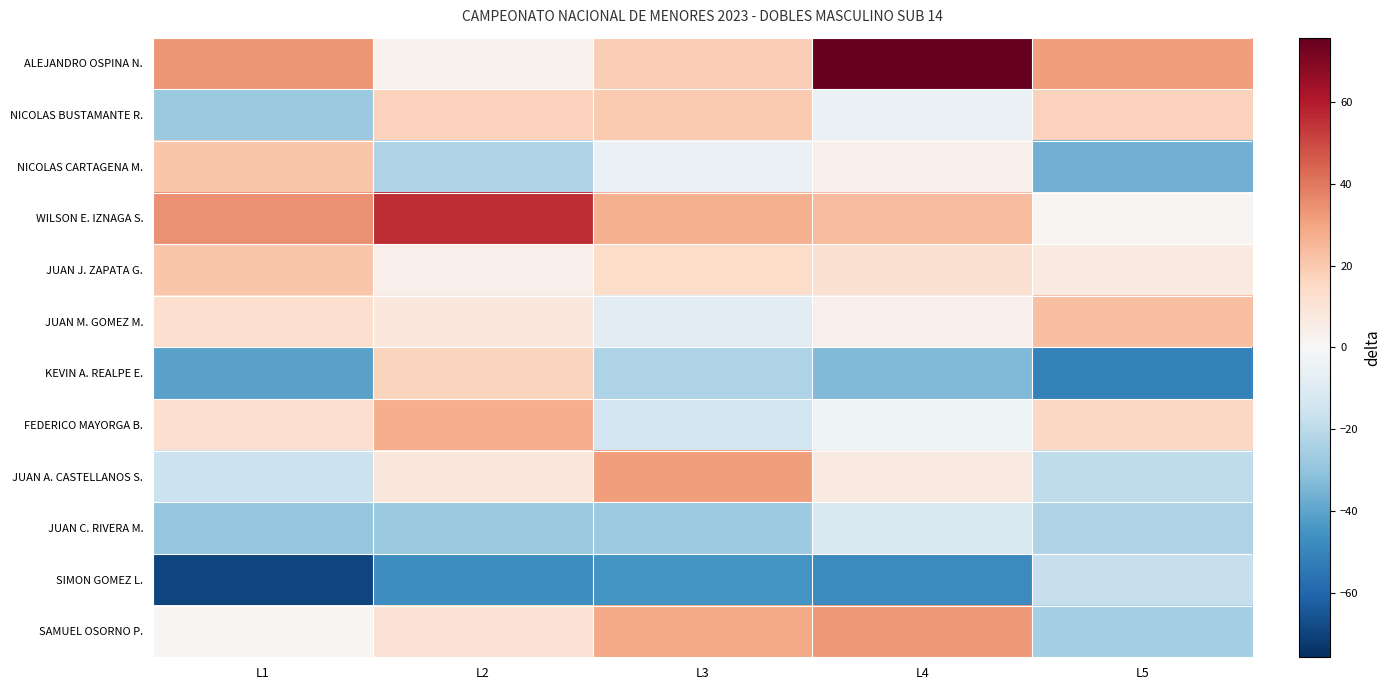

How many data points does each series have?

5